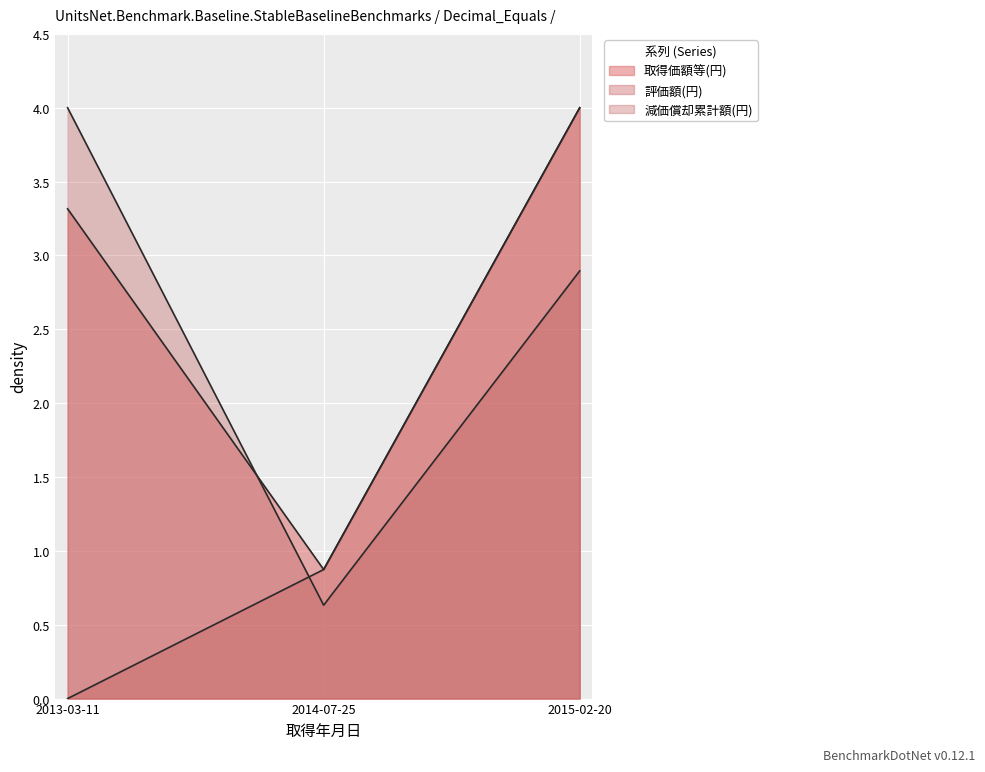

Reading left to right, what are all the values shown in this chart?

取得価額等(円): 2013-03-11=3.3	2014-07-25=0.9	2015-02-20=4.0
評価額(円): 2013-03-11=0.0	2014-07-25=0.9	2015-02-20=4.0
減価償却累計額(円): 2013-03-11=4.0	2014-07-25=0.6	2015-02-20=2.9